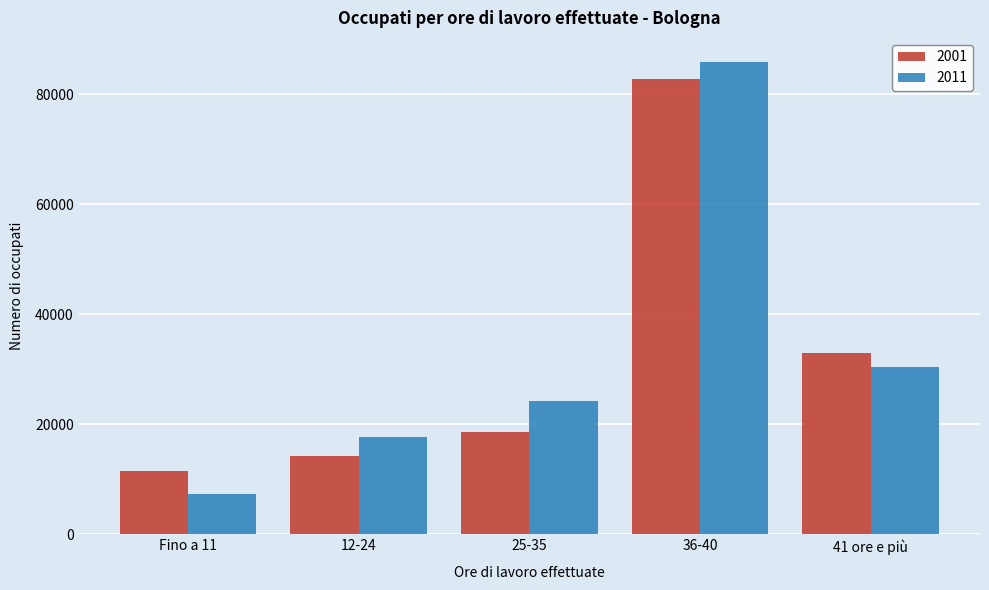

Reading left to right, what are all the values shown in this chart?

2001: 11523	14309	18572	82687	32874
2011: 7409	17673	24308	85908	30470